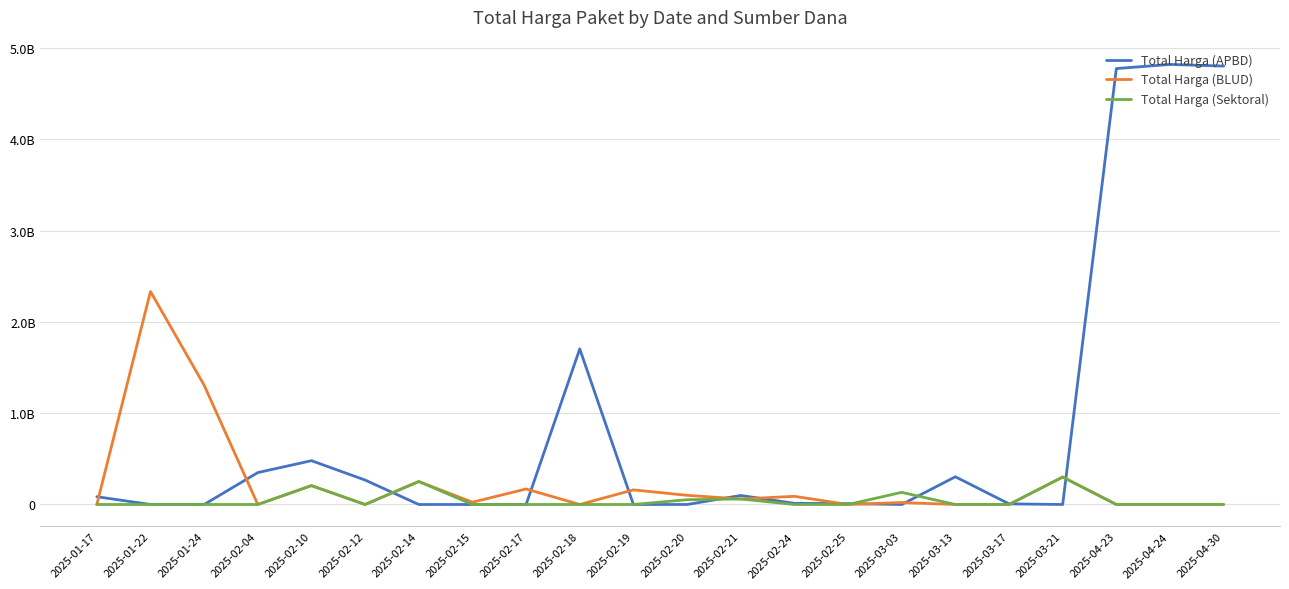

List the series in order of their overall mean, highest first.

Total Harga (APBD), Total Harga (BLUD), Total Harga (Sektoral)